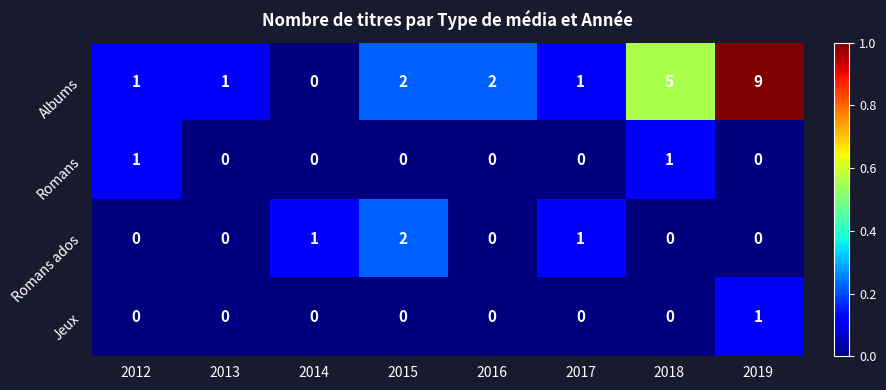

The value of Albums at 2012 is 2. True or false?

False